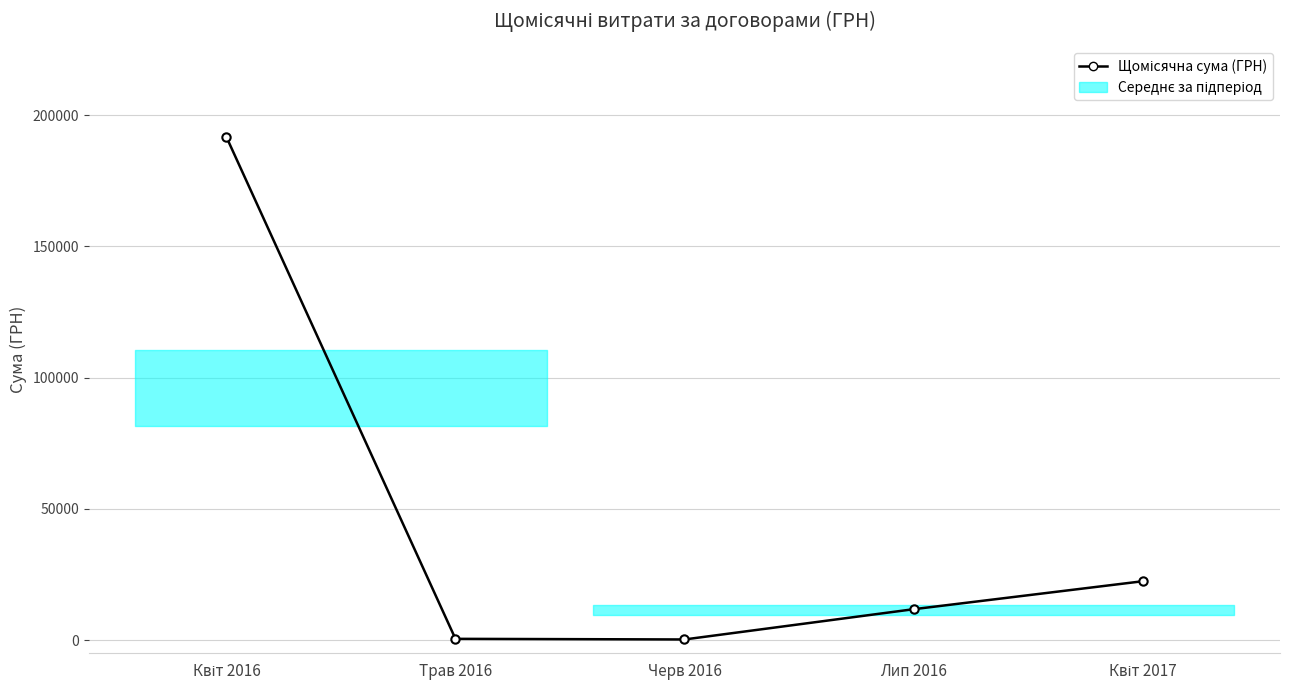

What is the greatest value displayed?

191706.8